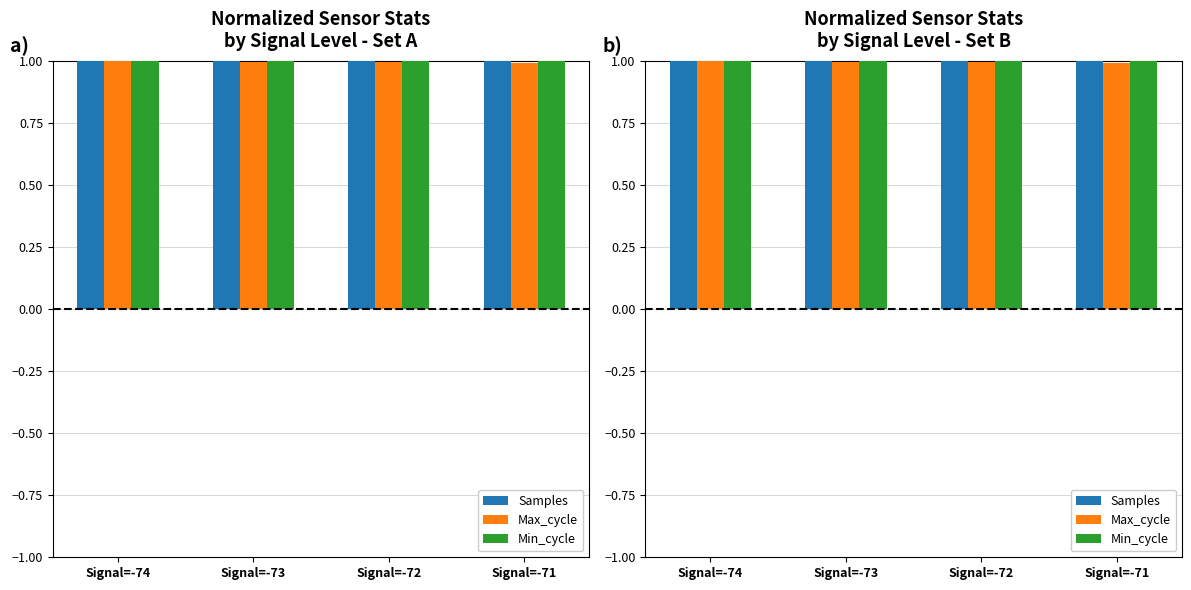

At which category is the sum across all series the highest?

Signal=-74